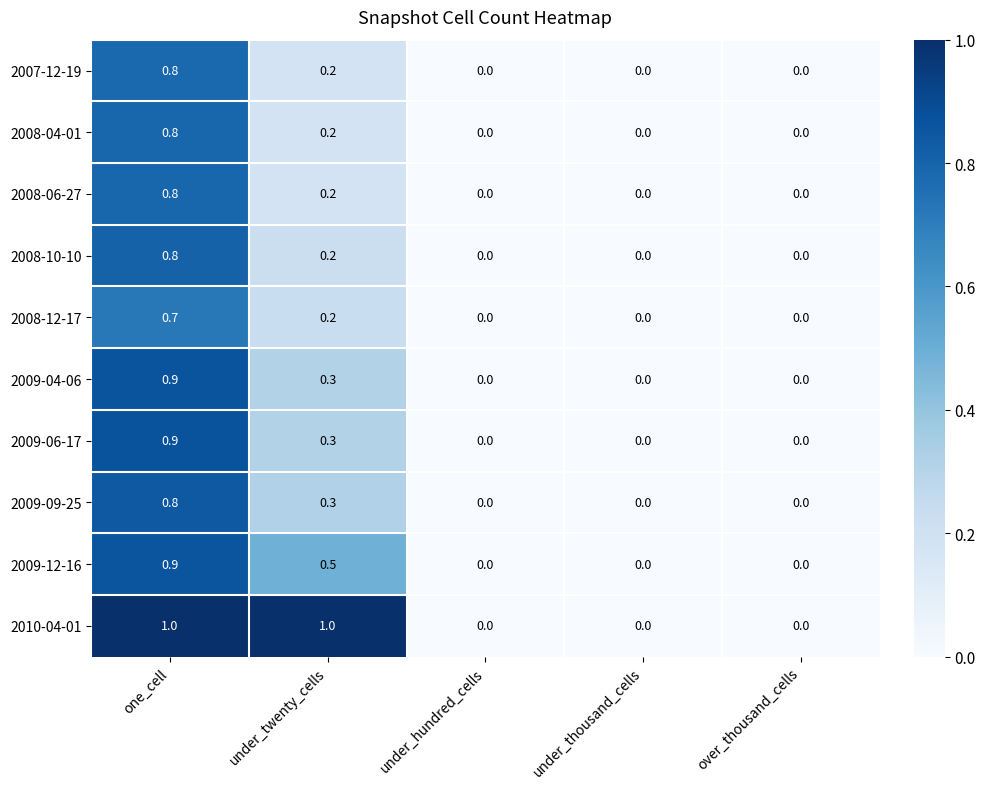

What is the difference between the maximum and second lowest values in the 2010-04-01 series?

1.0